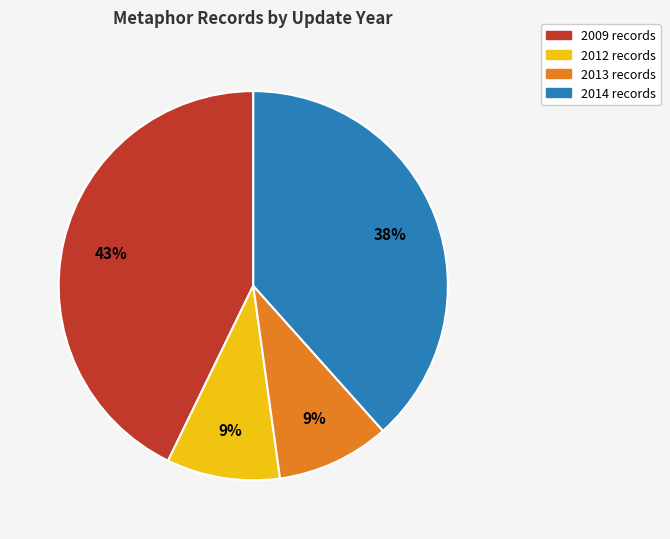

Is there a majority slice in this chart?

No